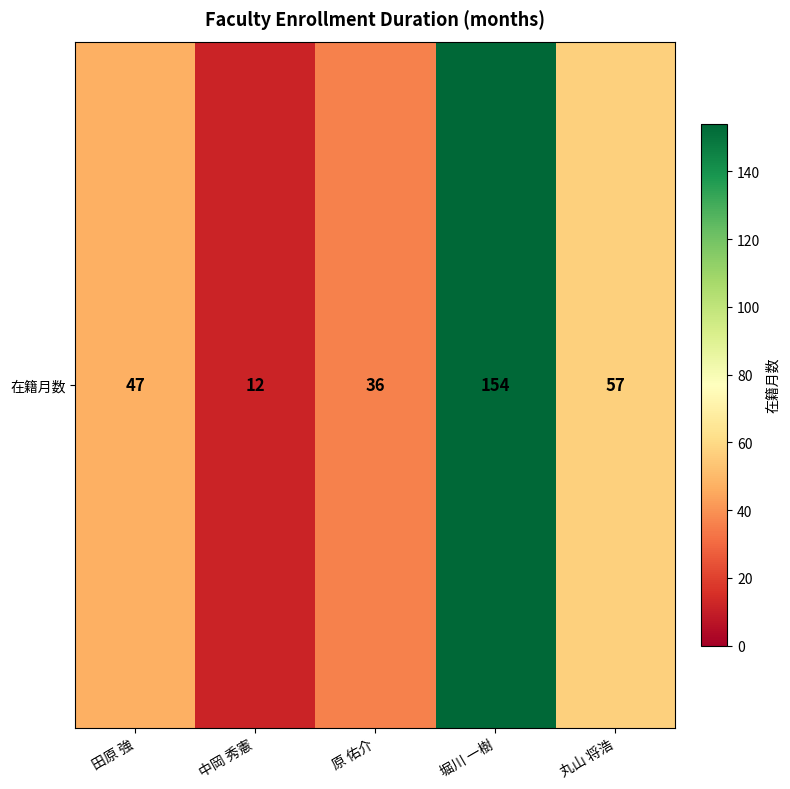

Rank the categories by value from highest to lowest.

堀川 一樹, 丸山 将浩, 田原 強, 原 佑介, 中岡 秀憲